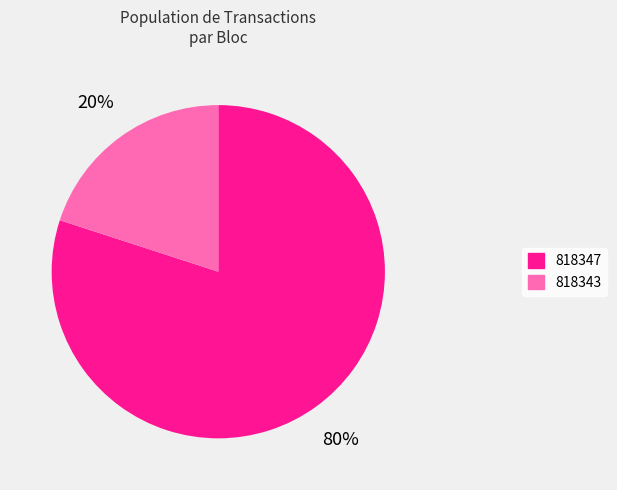

What is the majority slice?

818347